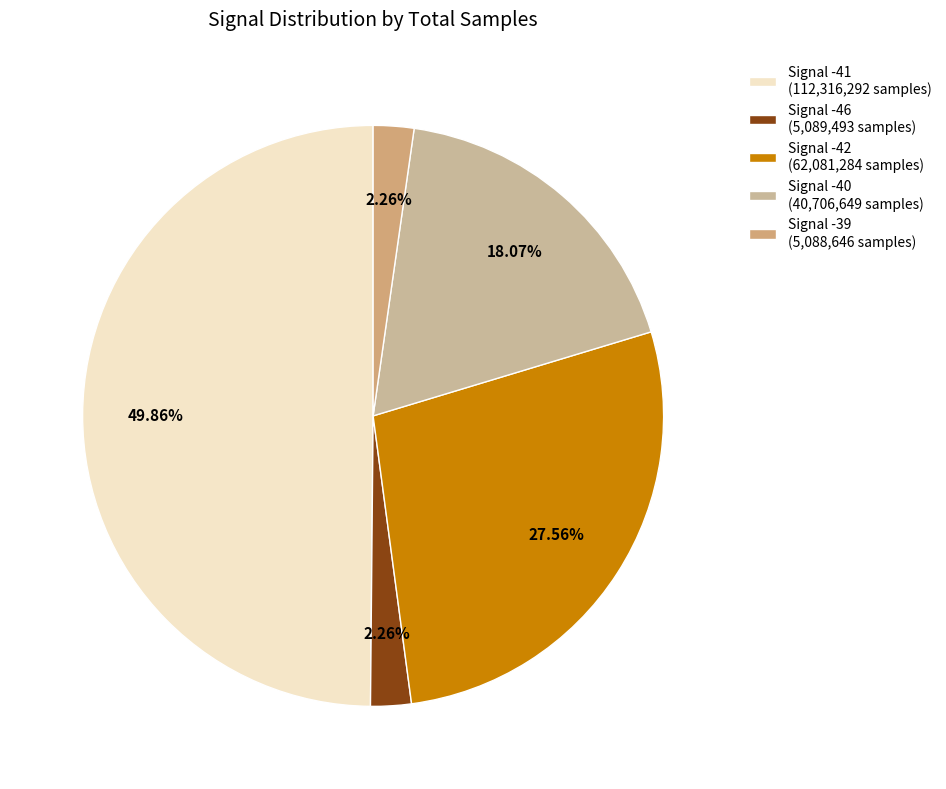

How many slices are in this pie chart?

5